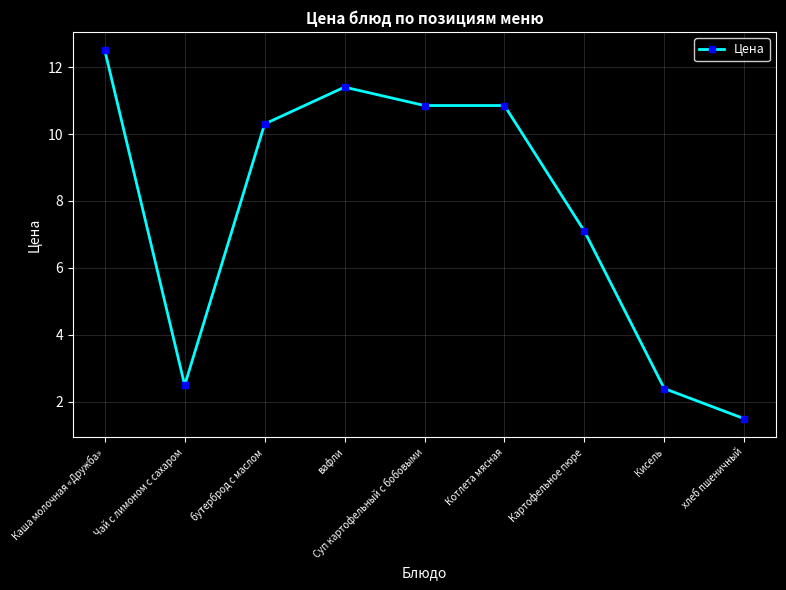

Is it true that the value at Котлета мясная is 3.6?

False